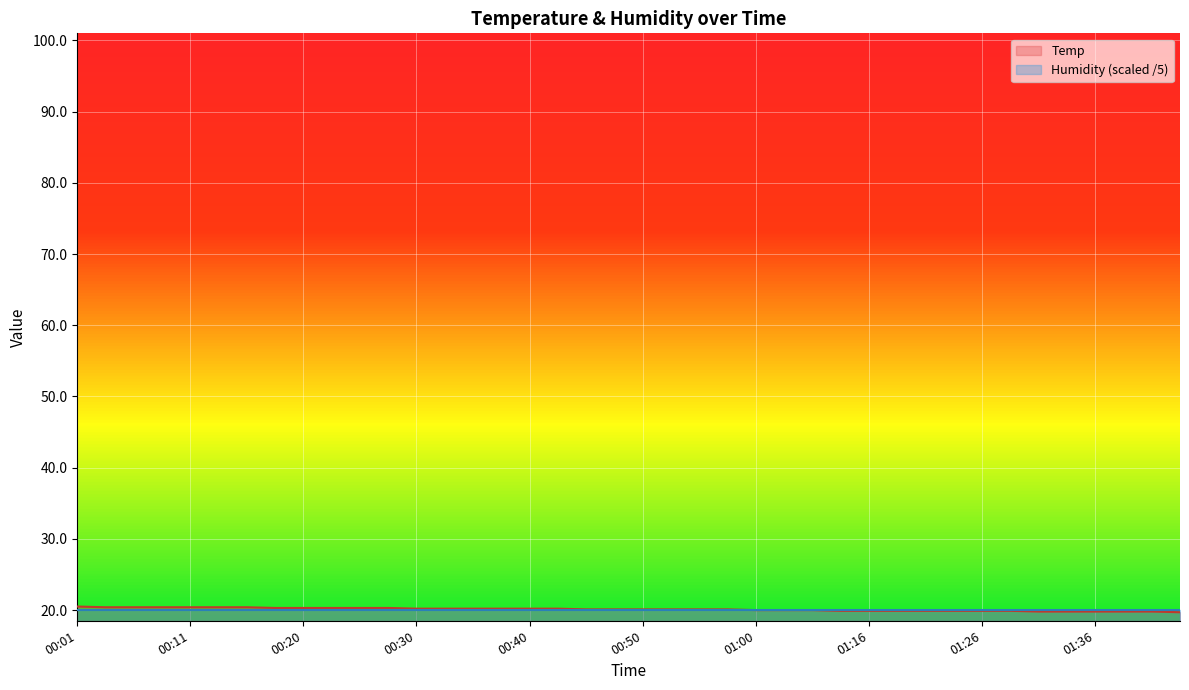

What are all the series names shown in the legend?

Temp, Humidity (scaled /5)